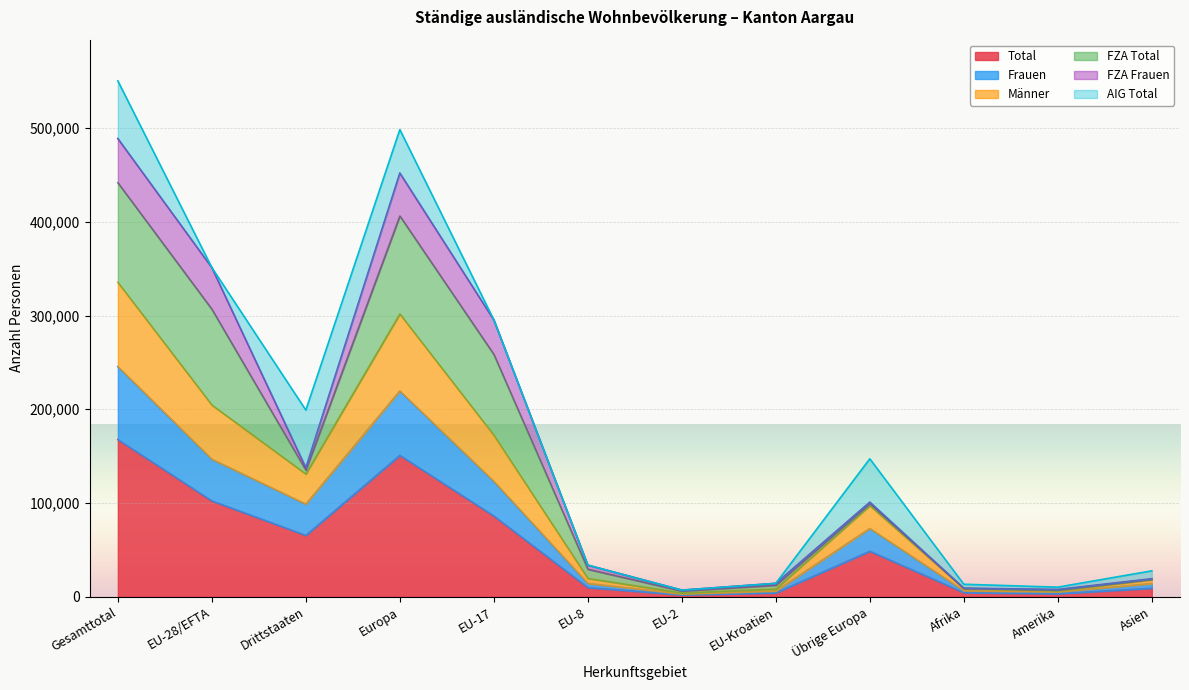

What is the sum of the Total values at Drittstaaten and Europa?

216229